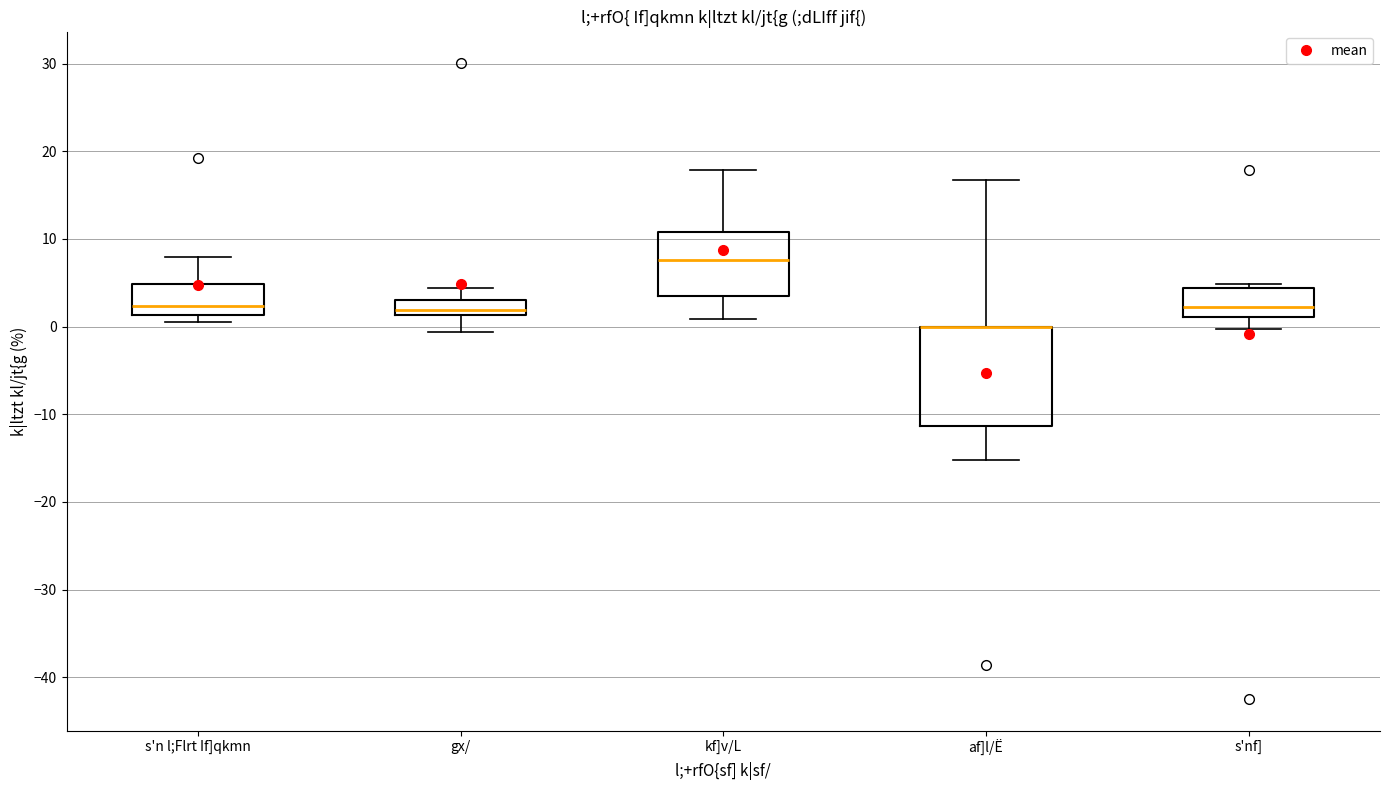

Comparing the boxes themselves (not the whiskers), which one is the tallest?

af]l/Ë